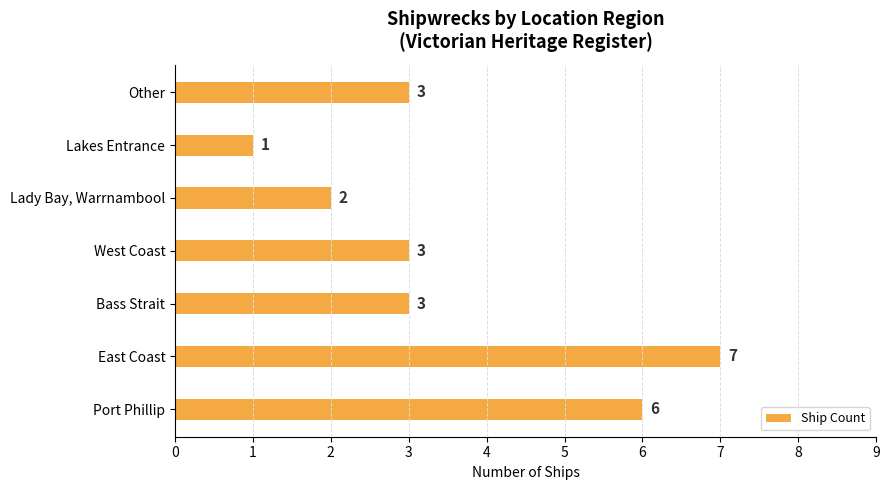

What is the average value?

4